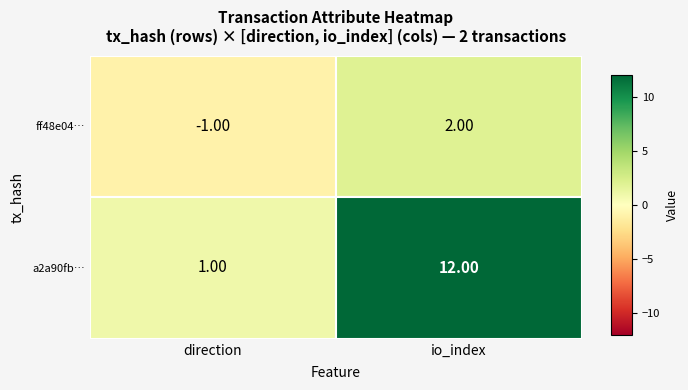

Rank the series by their maximum value, from lowest to highest.

ff48e04396479935447ec3e34bdd5a90502cdc1, a2a90fb34a6b3ec717a84c60804fc430ae402ac